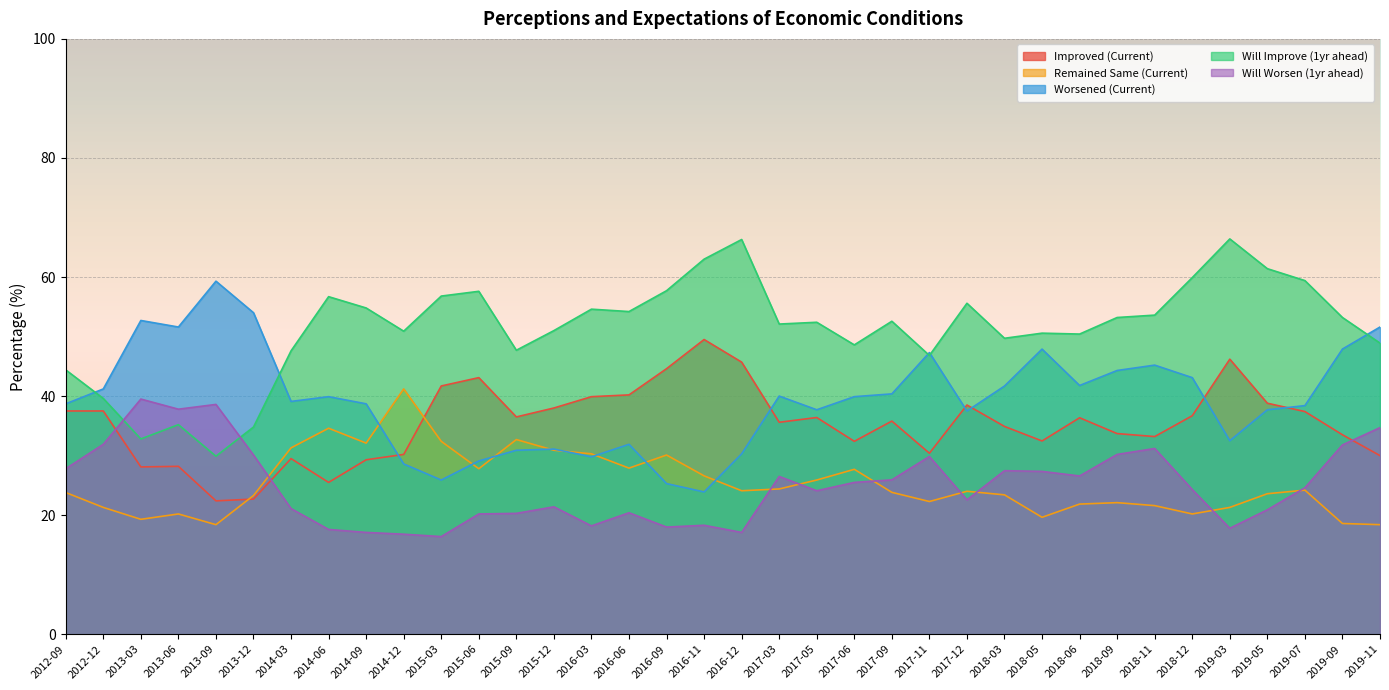

The Worsened (Current) series shows 11.0 at 2019-03. True or false?

False